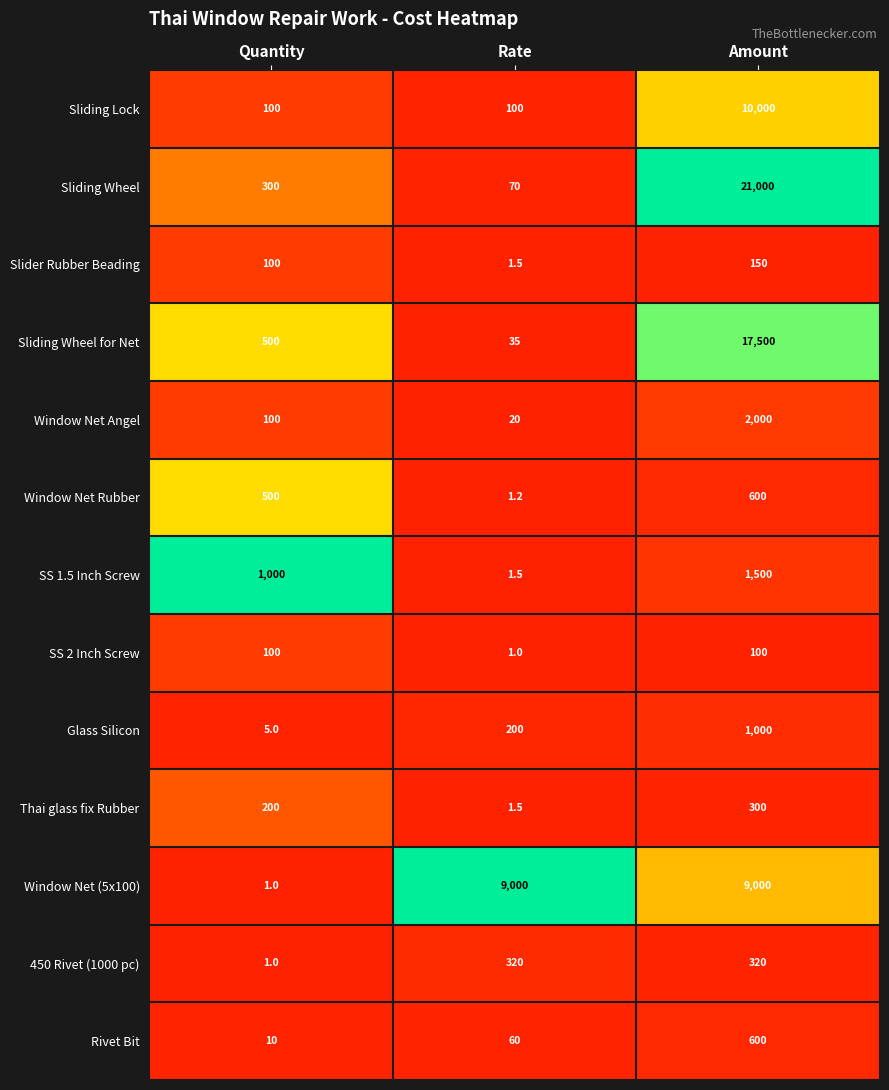

True or false: Slider Rubber Beading has a value of 243.0 at Amount.

False